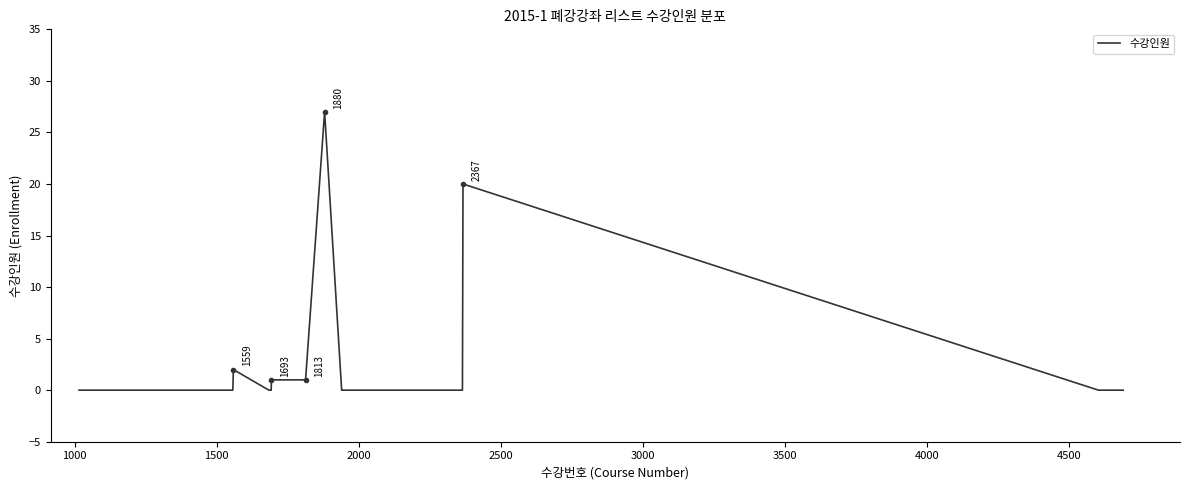

What is the greatest value displayed?

27